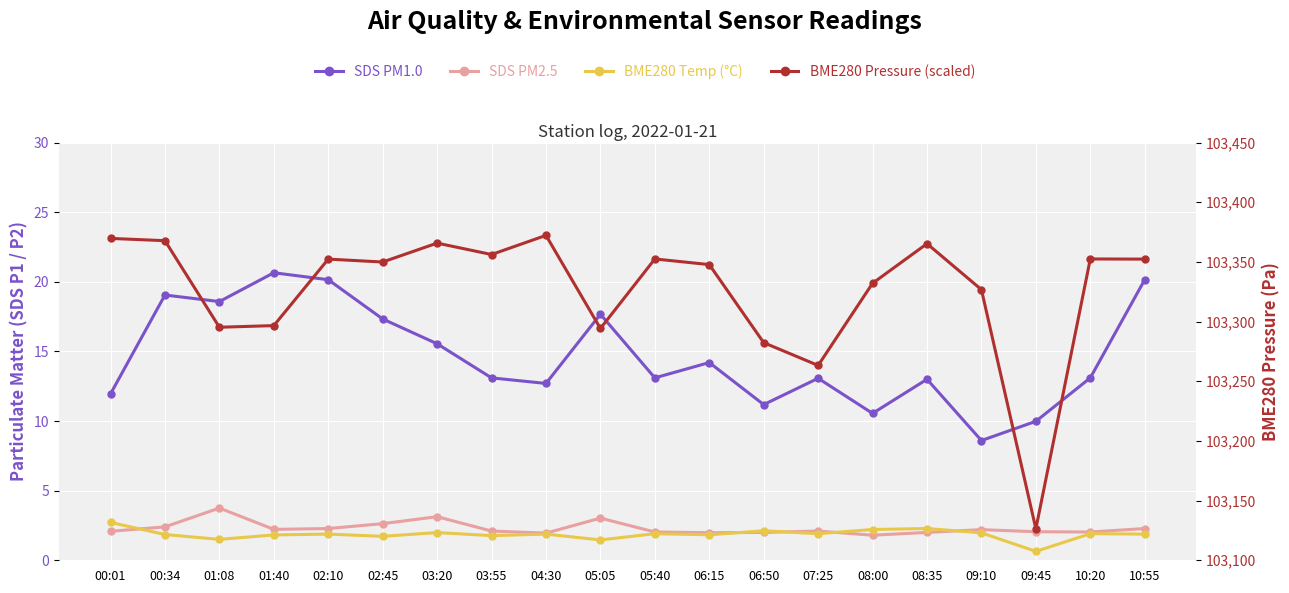

Count the number of data series in this chart.

4